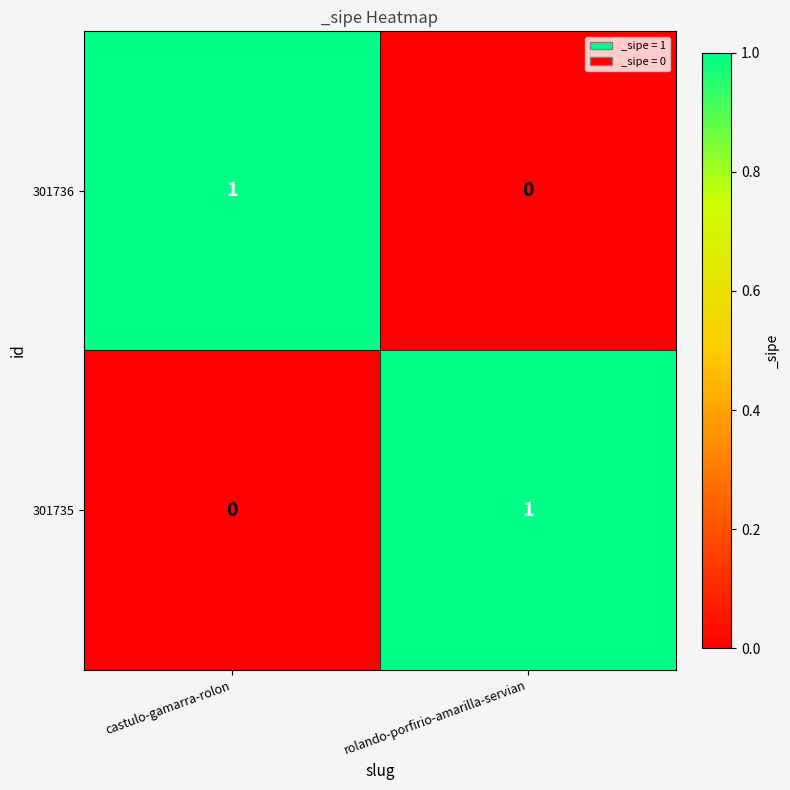

True or false: 301736 has a value of 1 at castulo-gamarra-rolon.

True